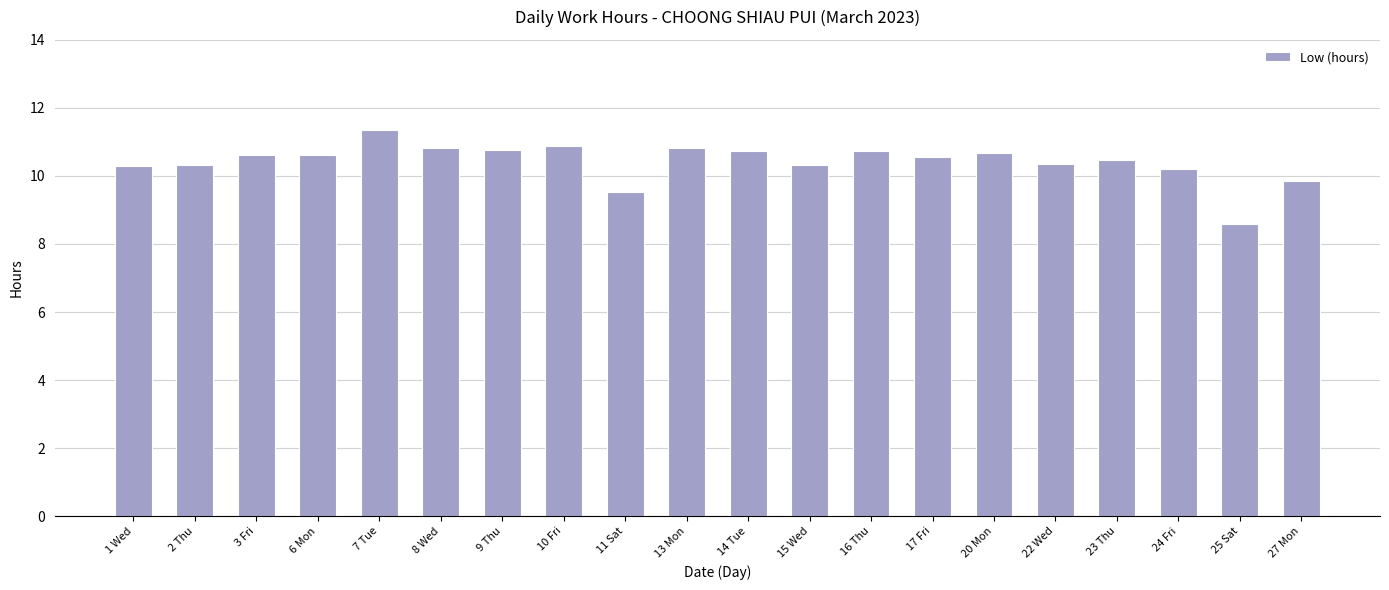

What position from the right is 8 Wed?

15